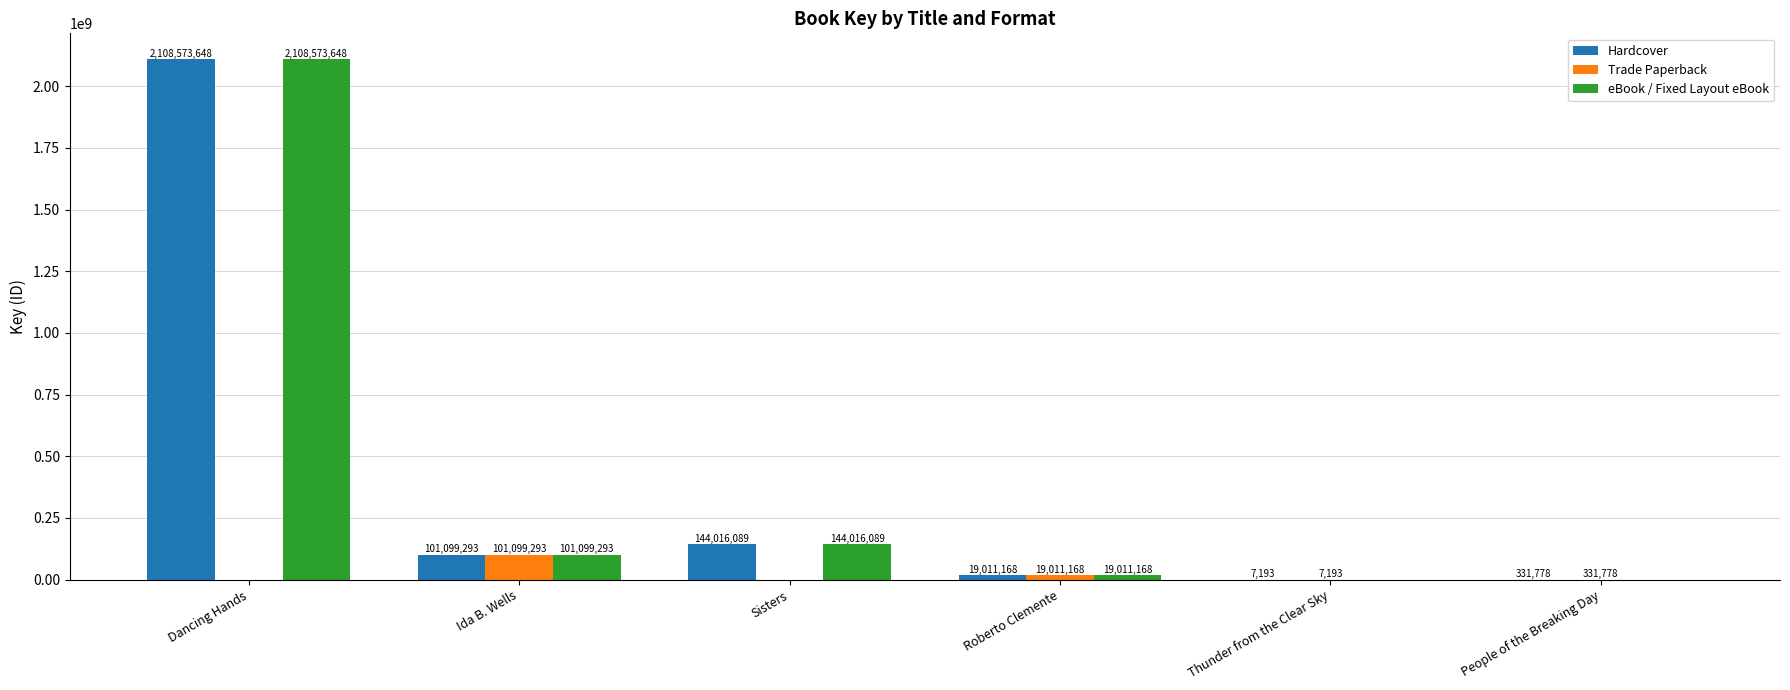

What is the total value across all series at Dancing Hands?

4217147296